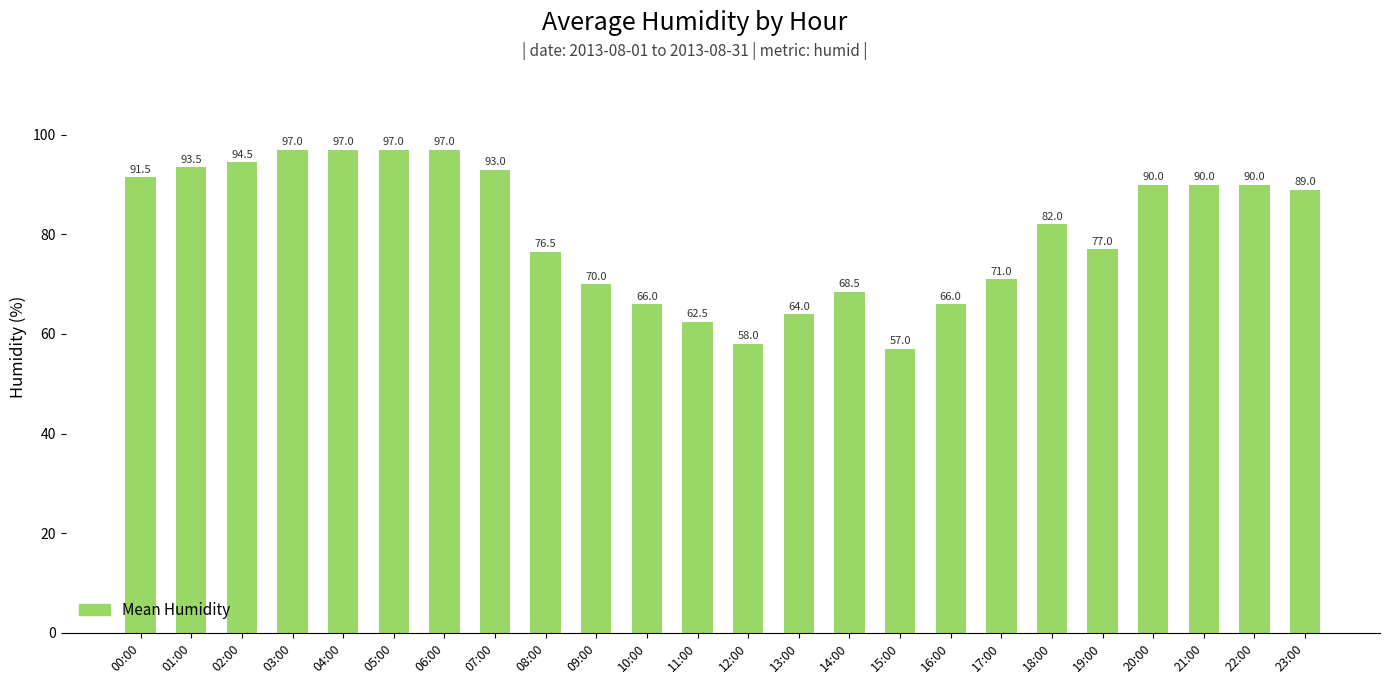

What is the difference between the maximum and second lowest values?

39.0